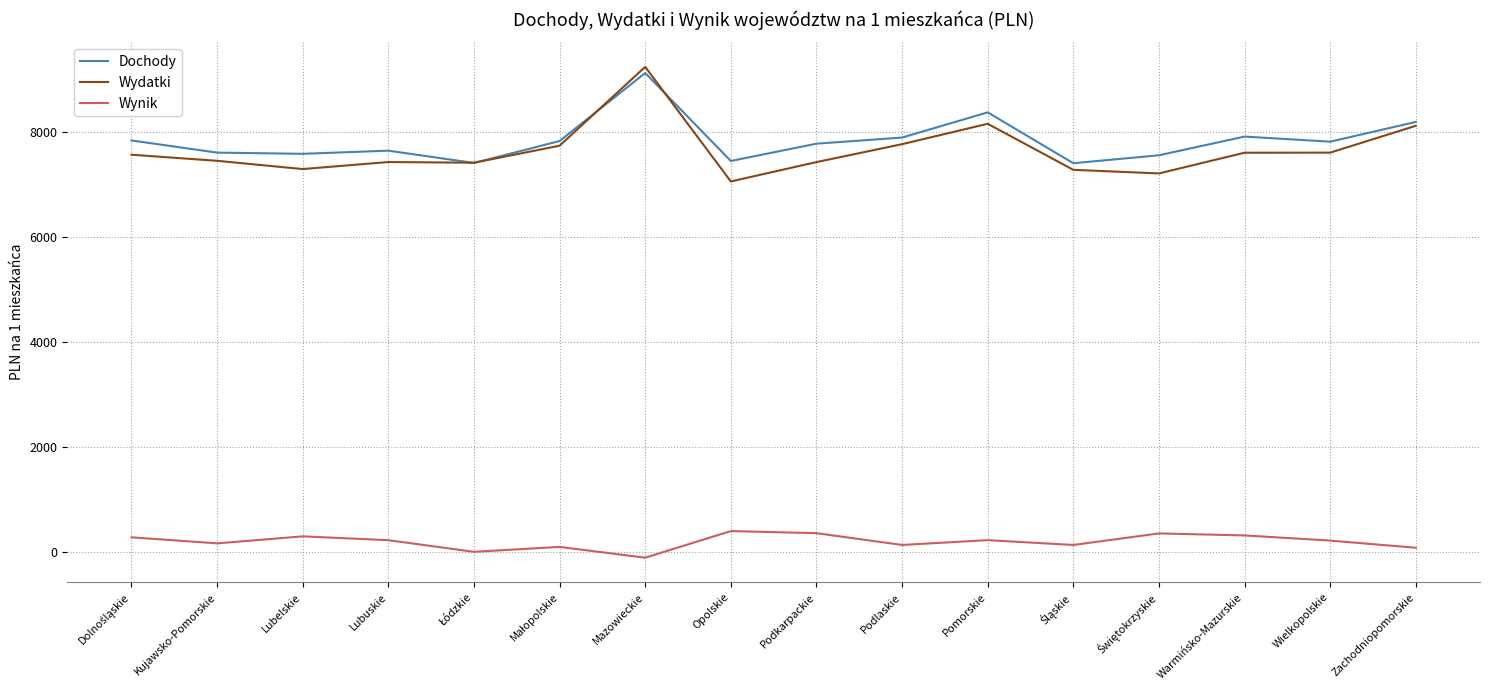

Is the value of Dochody at Podkarpackie greater than the value of Wynik at Lubuskie?

Yes